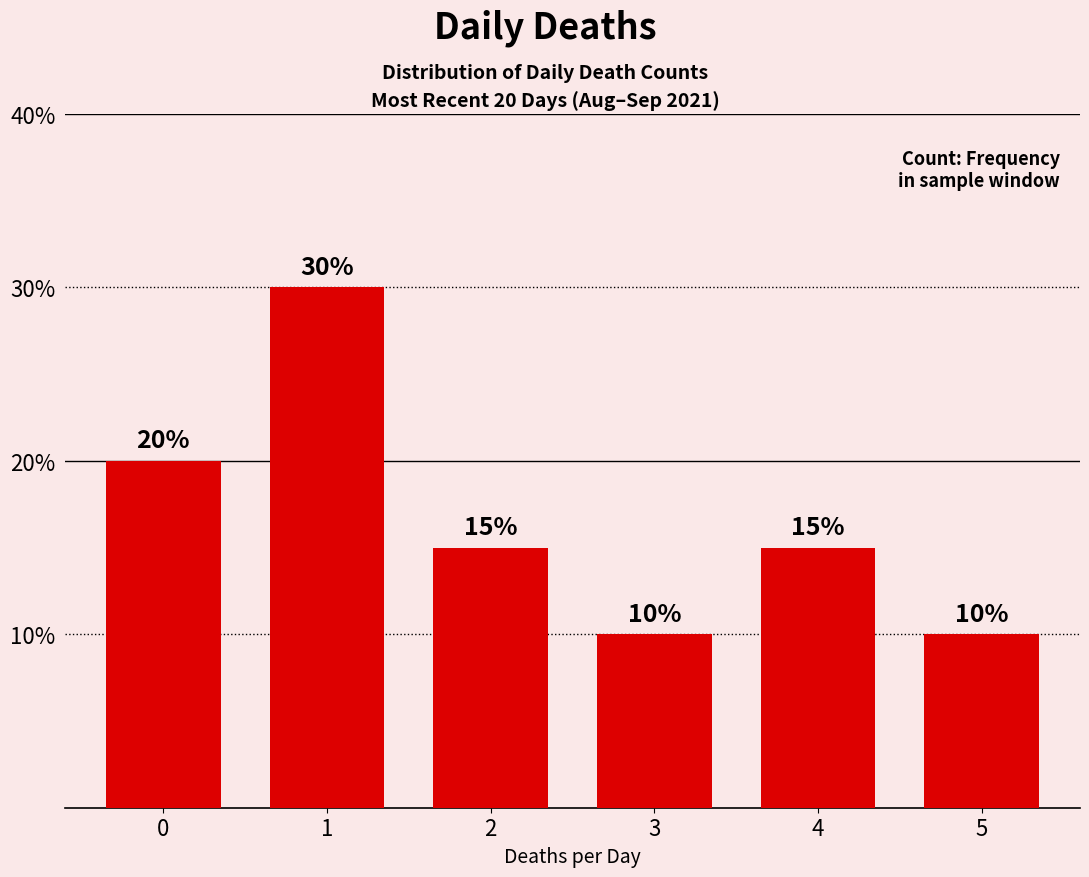

What is the value of the 1st bar from the left?

20